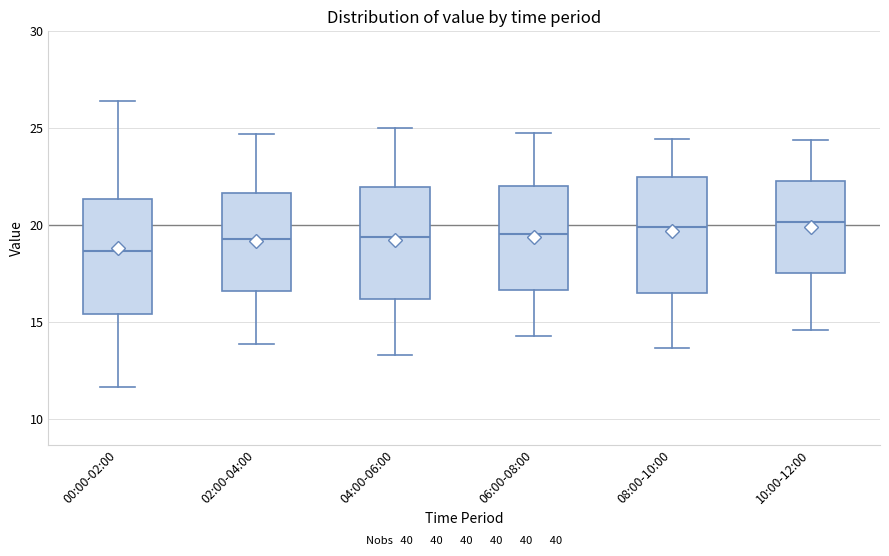

Where is the lower edge of the box for 04:00-06:00 on the y-axis? The values are not printed on the chart, so give them approximately, as read against the axis.

16.0